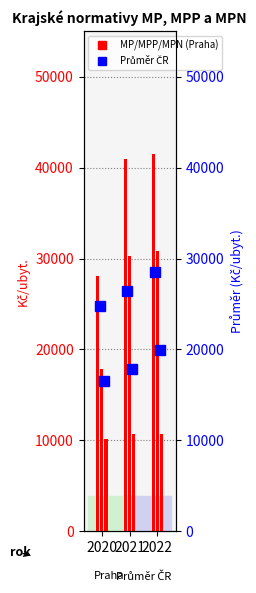

Between 2020 and 2021, which is larger?

2021